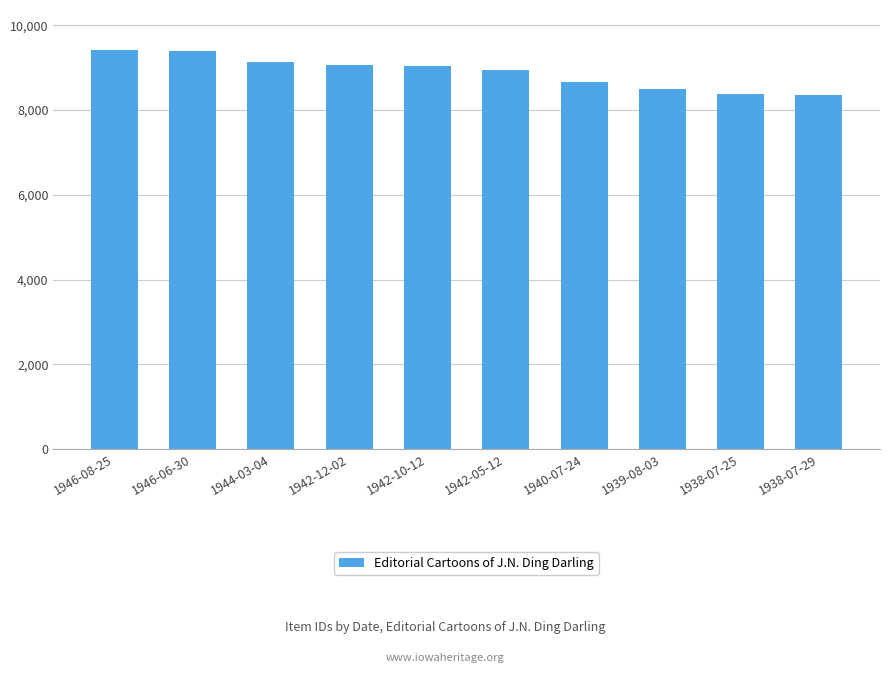

Is it true that the value at 1946-06-30 is 16189?

False